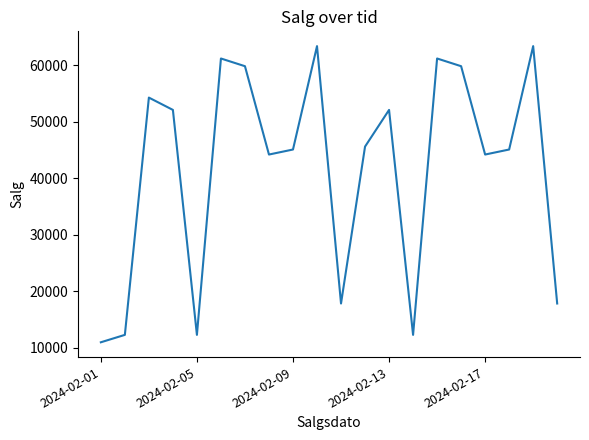

What is the difference between the maximum and minimum values?

52421